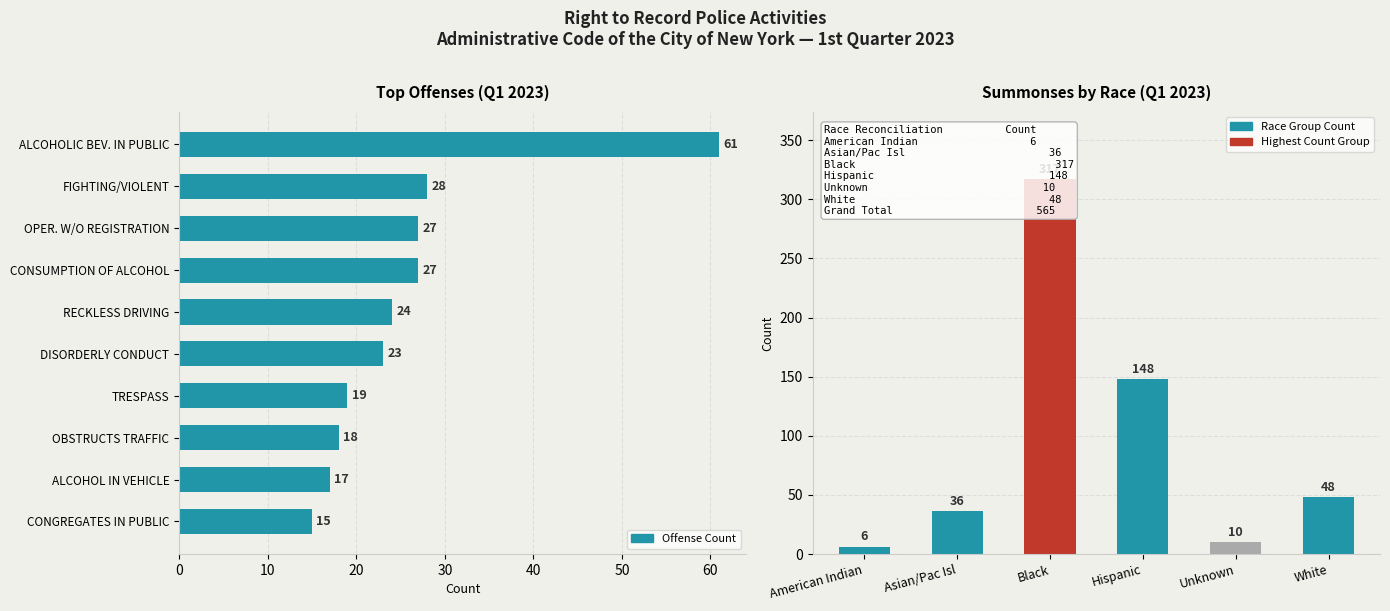

Is it true that the value at Asian/Pac Isl is 65?

False